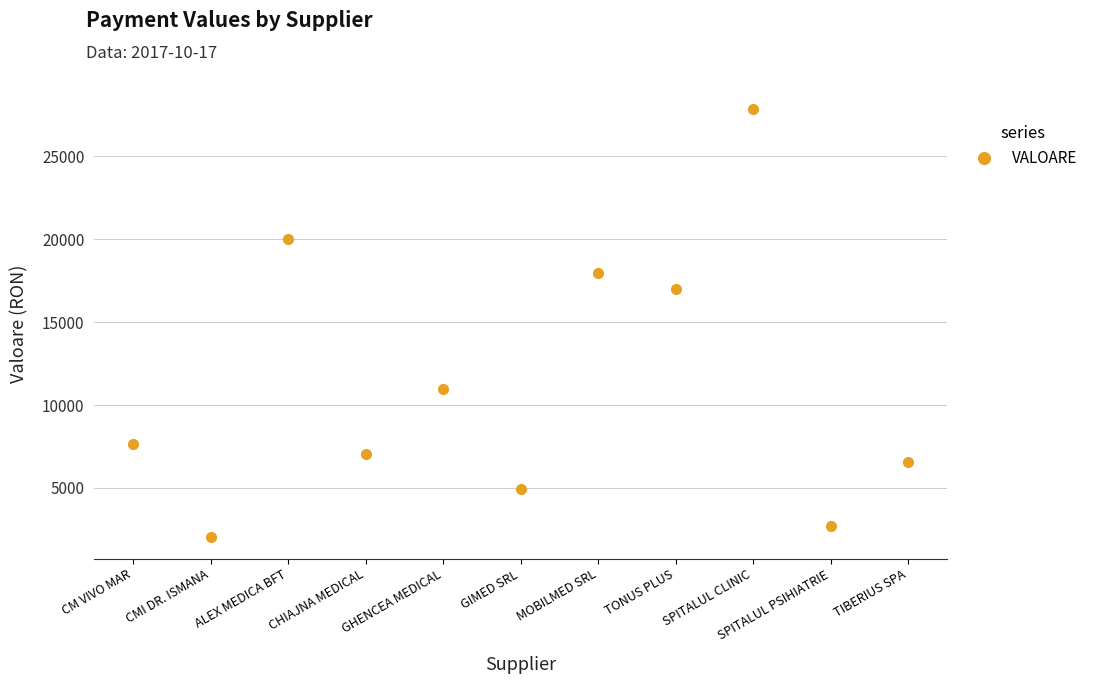

Which has a higher value, GHENCEA MEDICAL or GIMED SRL?

GHENCEA MEDICAL